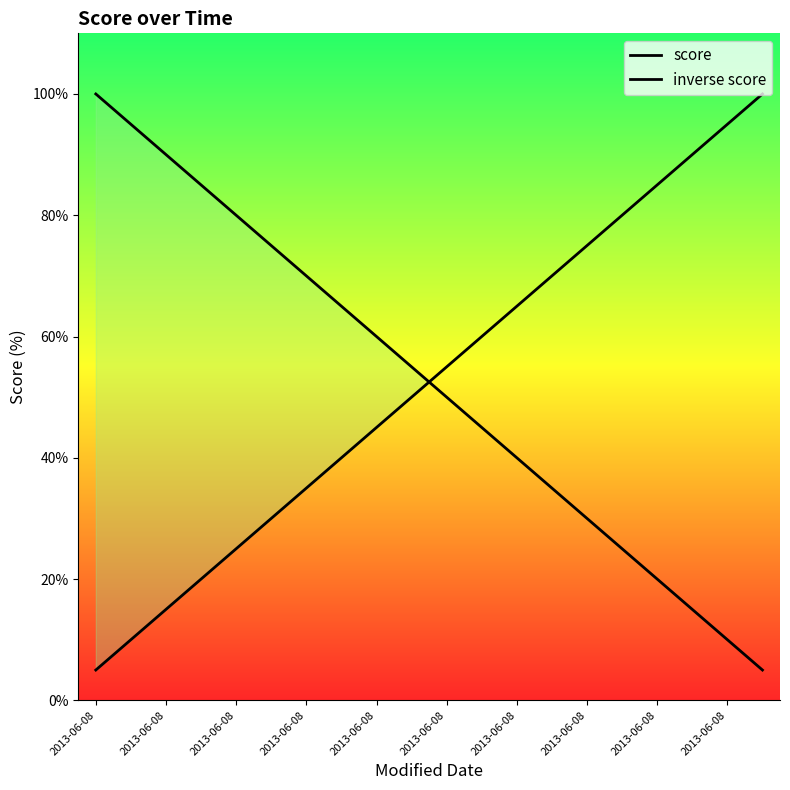

Which series changed the most between 2013-06-08 and 18?

score